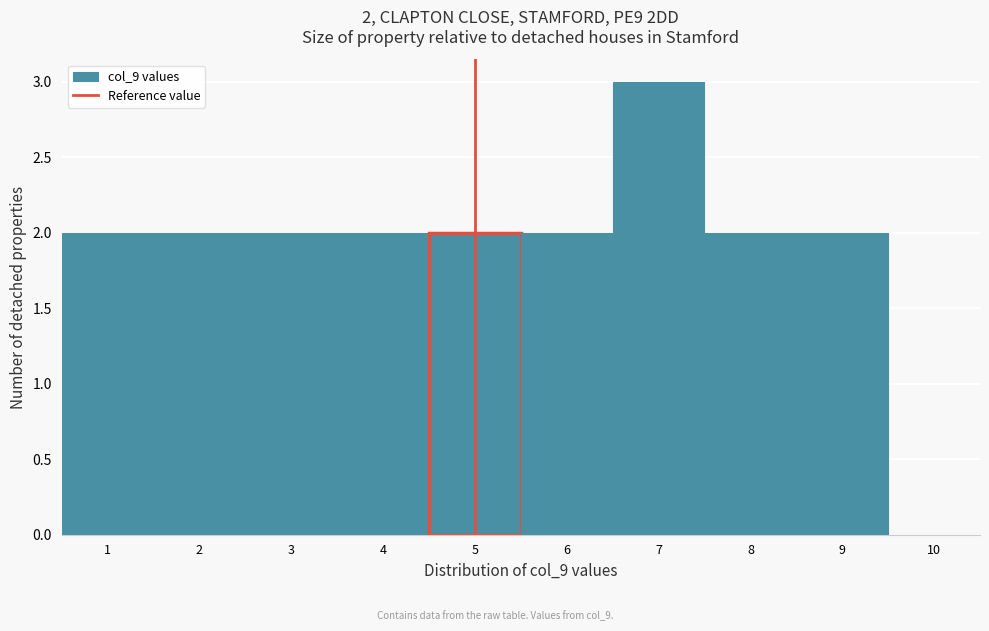

Over which range of the x-axis is the bar tallest?

6.5 to 7.5